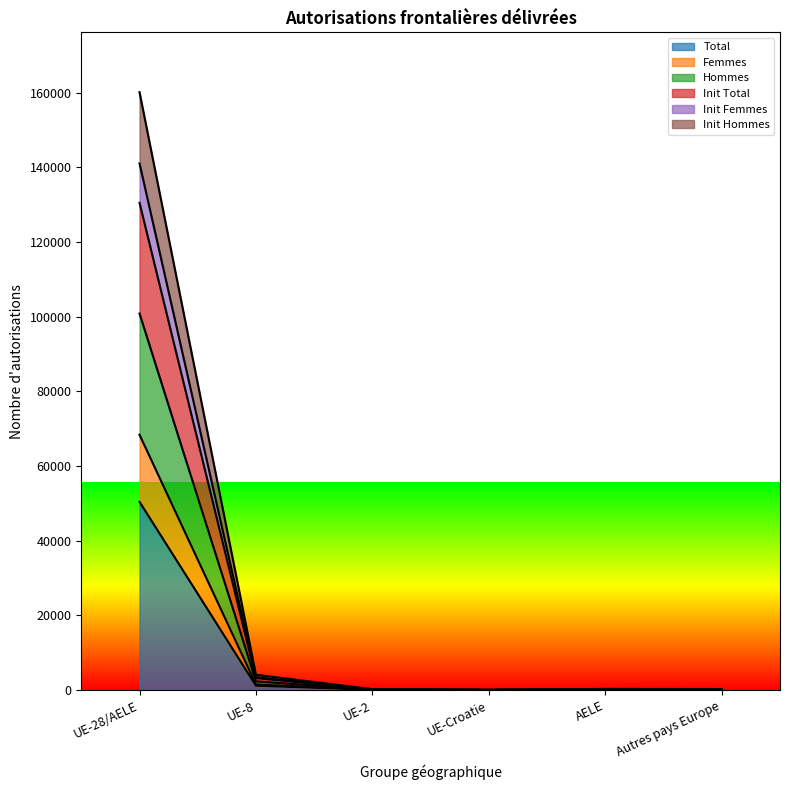

True or false: Init Femmes has more than 0 interior local peaks.

False